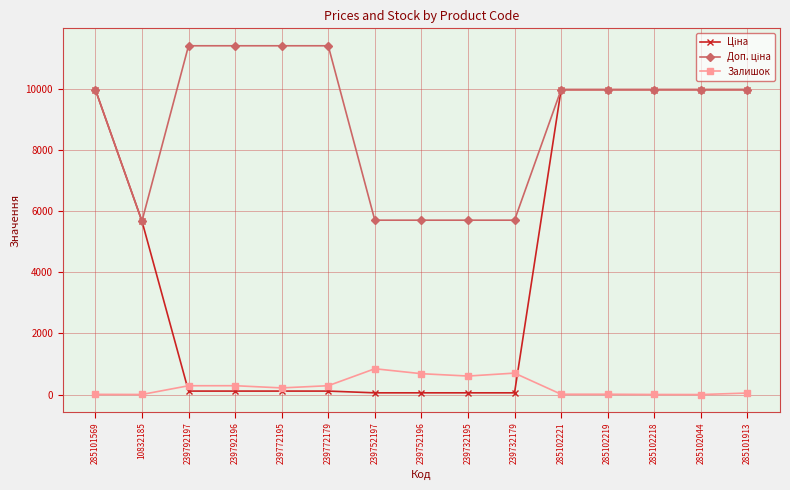

What is the greatest value displayed?

11410.0